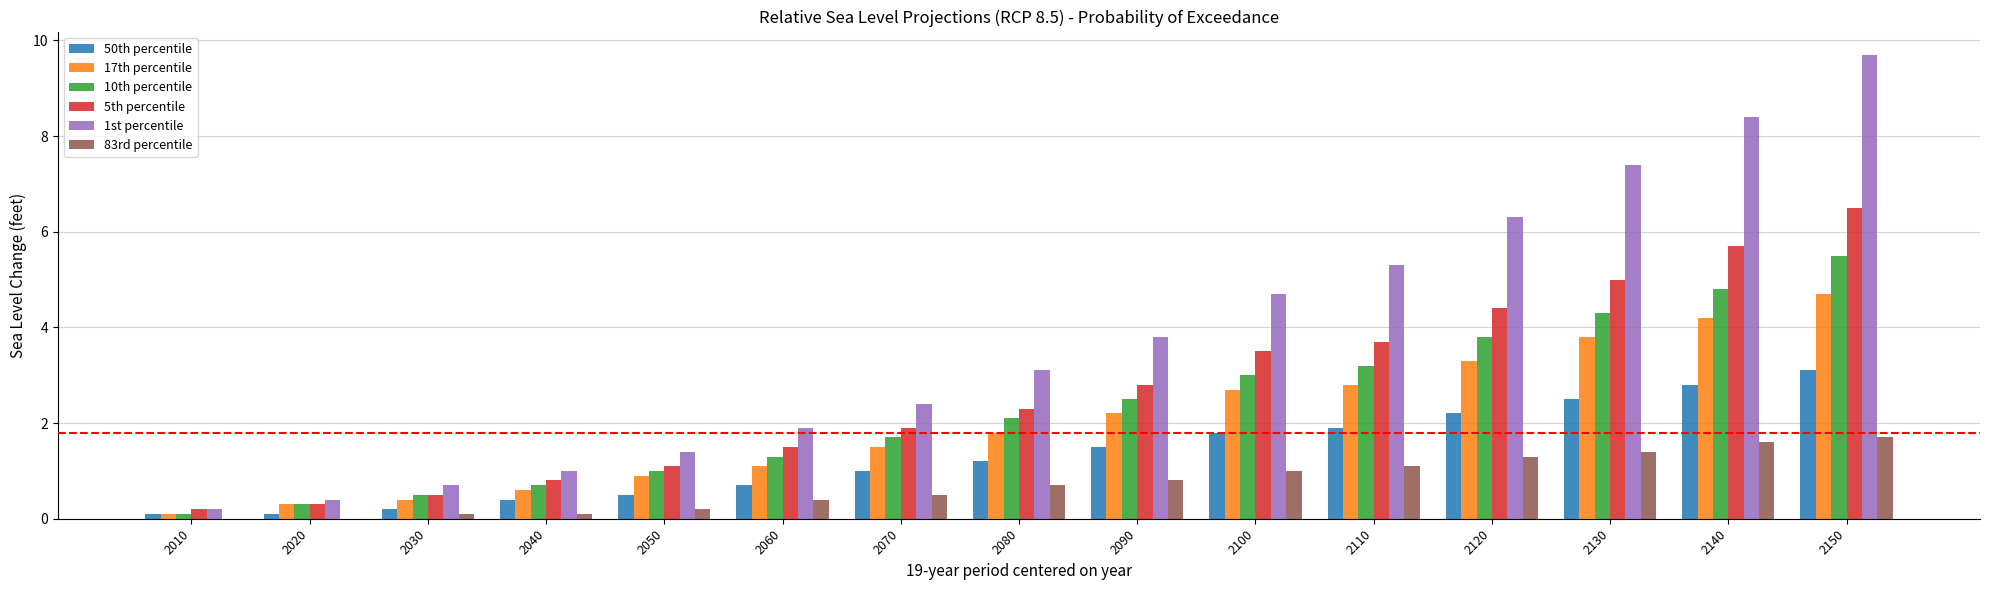

What is the sum of the 10th percentile values at 2080 and 2110?

5.3